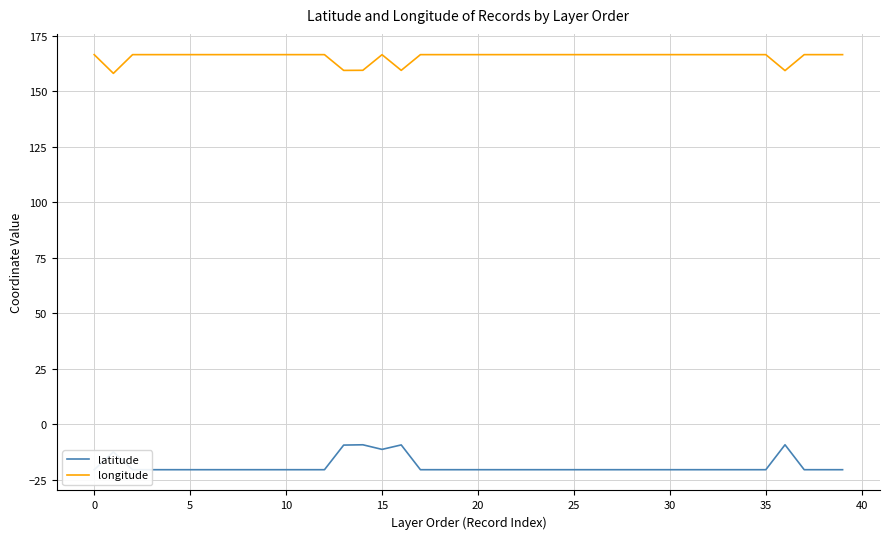

Is this an area chart (filled region under the line)?

No